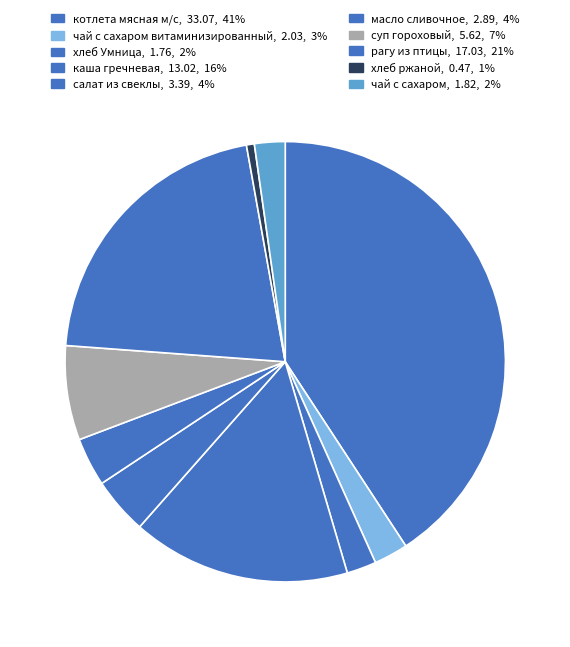

Count the number of slices in the pie.

10